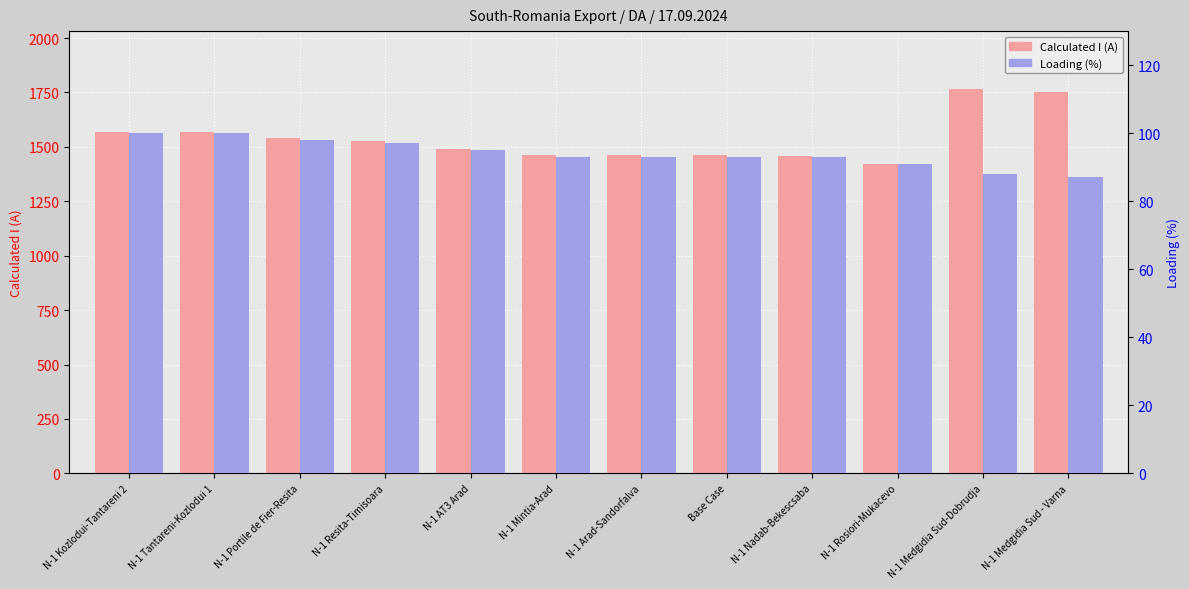

What is the total value across all series at N-1 AT3 Arad?

1587